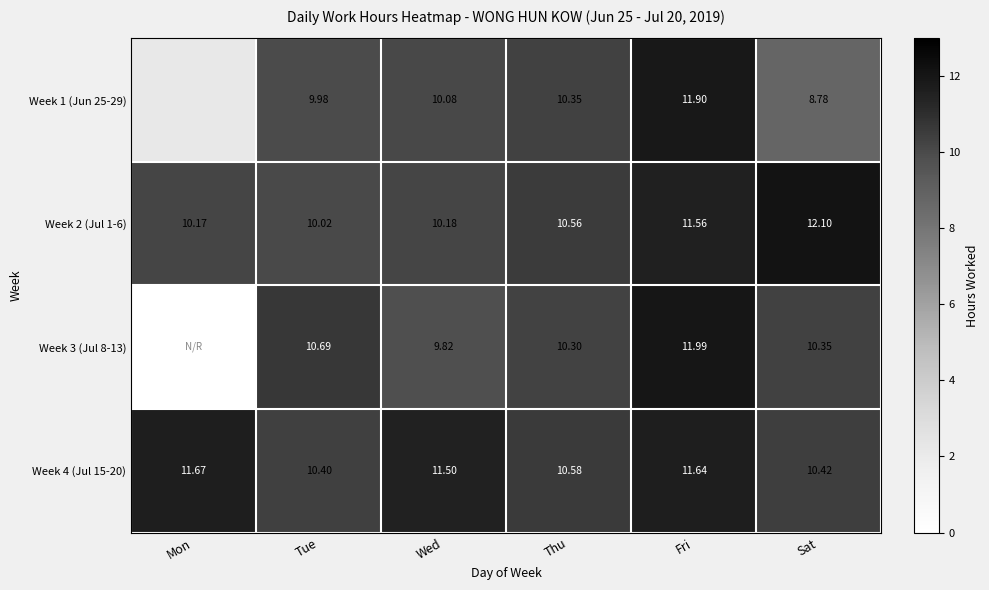

Is the value of Week 4 (Jul 15-20) at Sat greater than the value of Week 3 (Jul 8-13) at Wed?

Yes